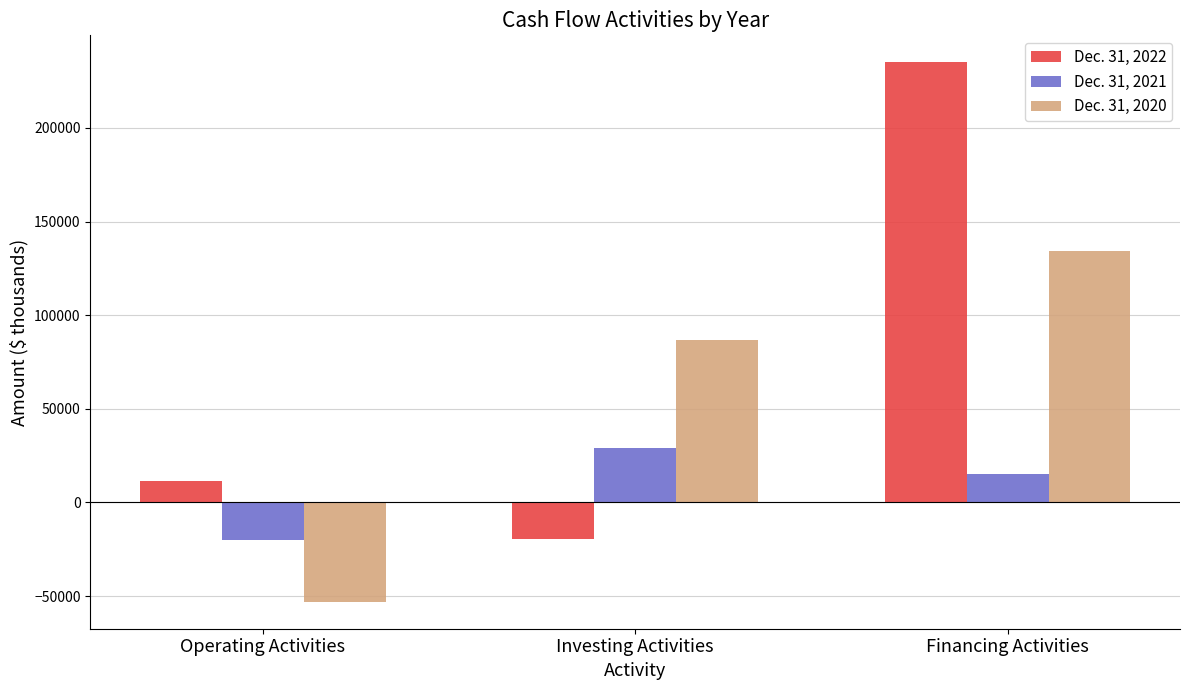

How many values in Dec. 31, 2020 are above zero?

2